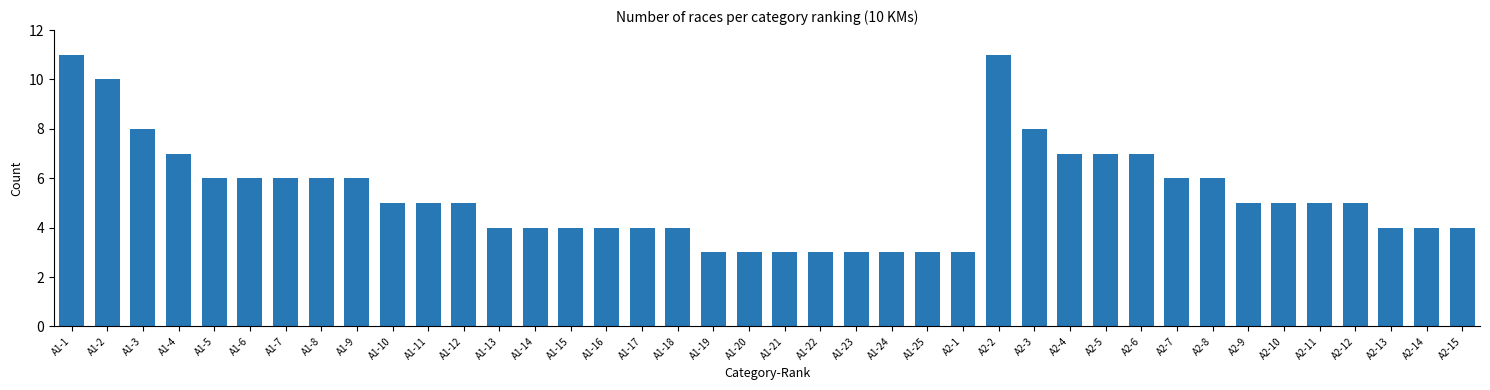

How many bars are there in total?

40